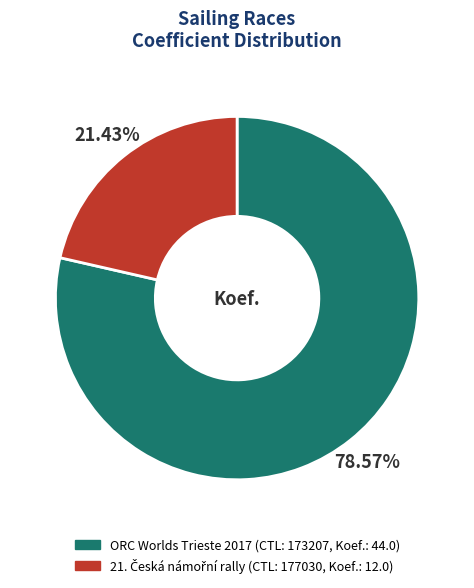

Is there a majority slice in this chart?

Yes